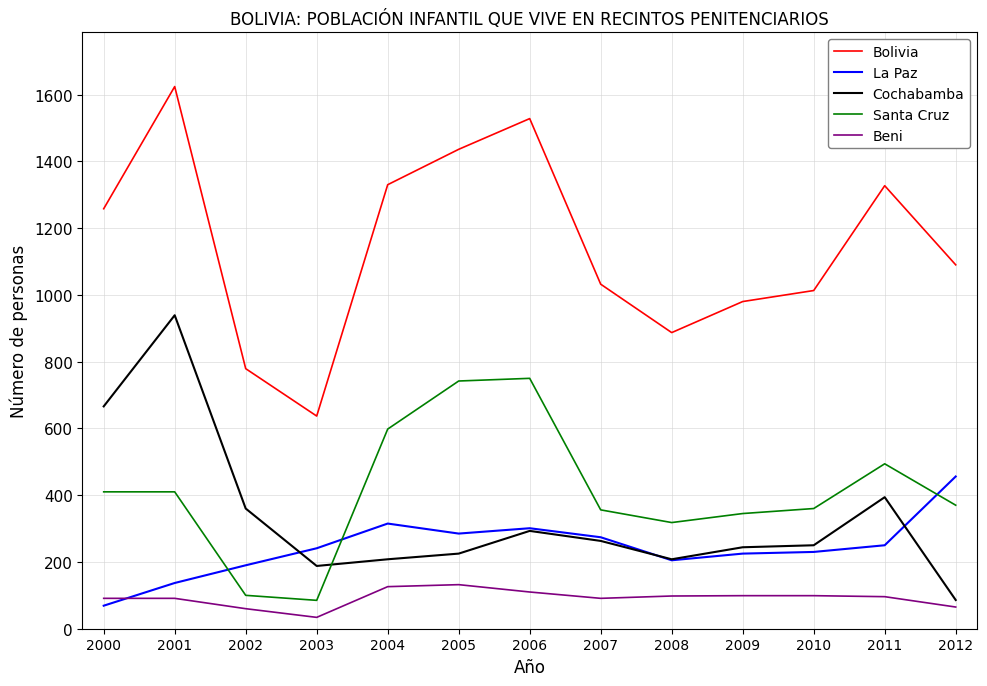

Is it true that Cochabamba equals 394 at 2011?

True